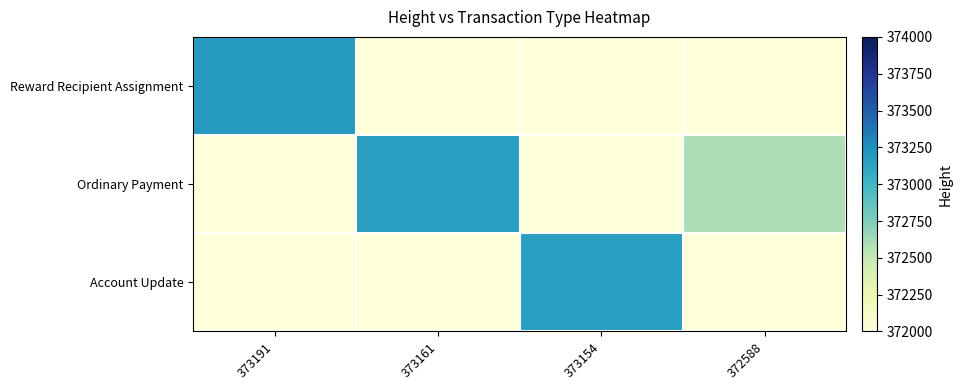

Which series changed the most between 373154 and 372588?

Account Update